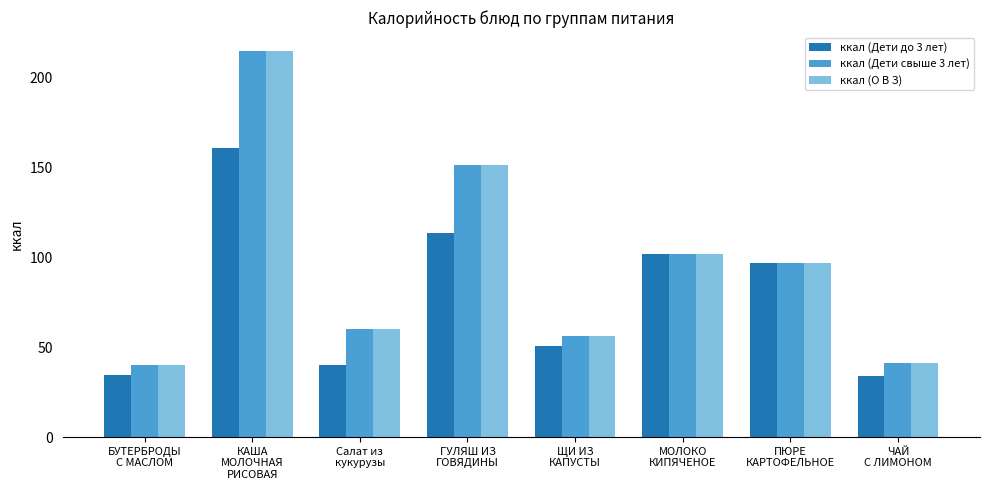

What is the difference between the maximum and minimum values in the ккал (О В З) series?

174.6